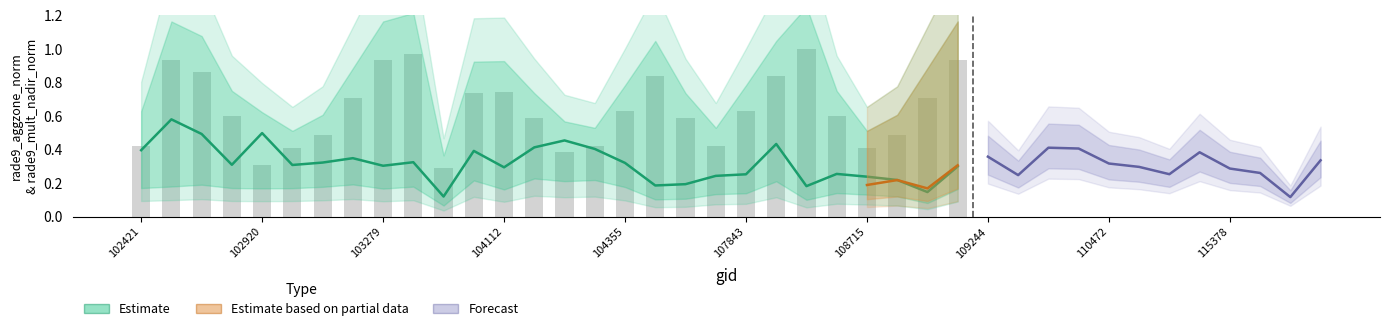

How many series are shown in this chart?

3